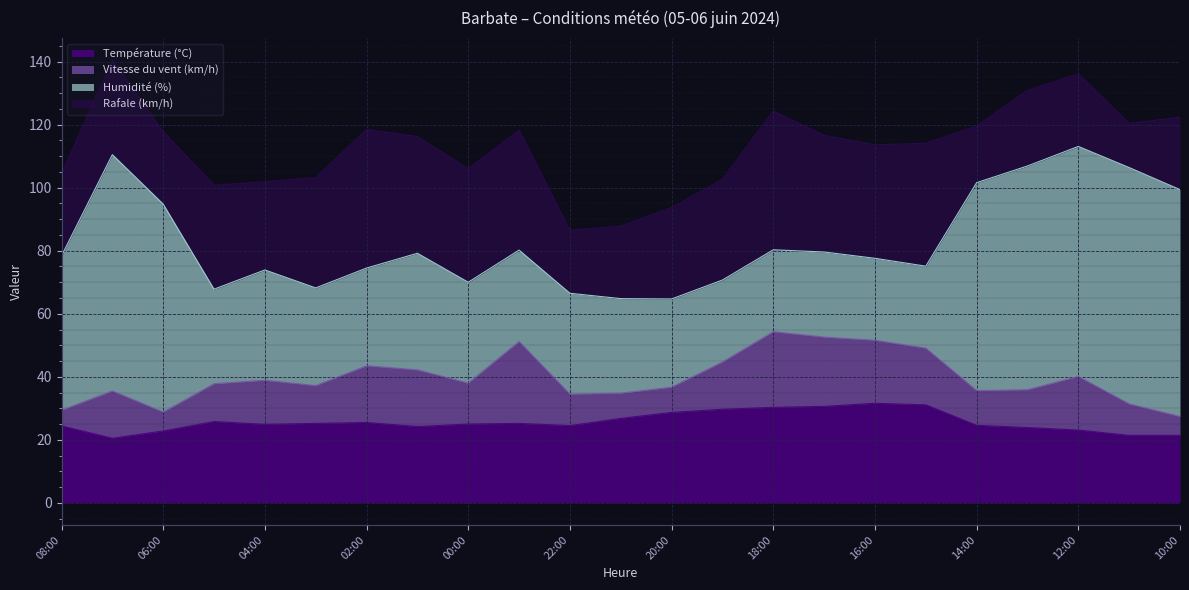

What is the spread (max minus min) of values at 14:00?

55.0